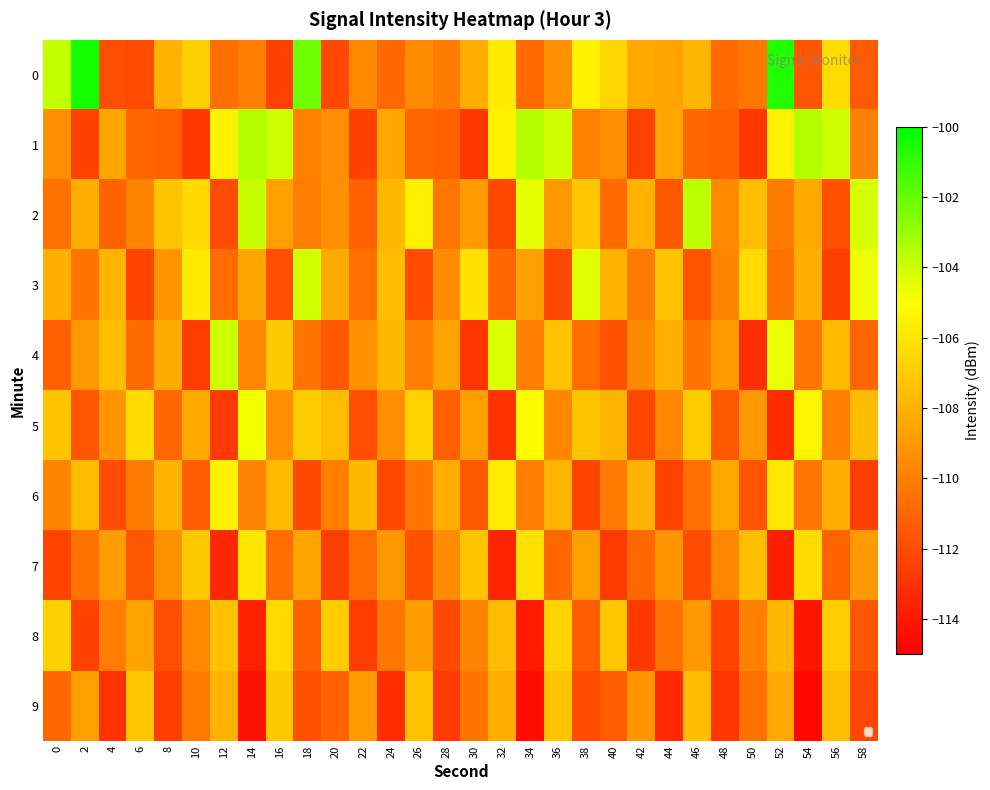

What is the greatest value displayed?

-100.4